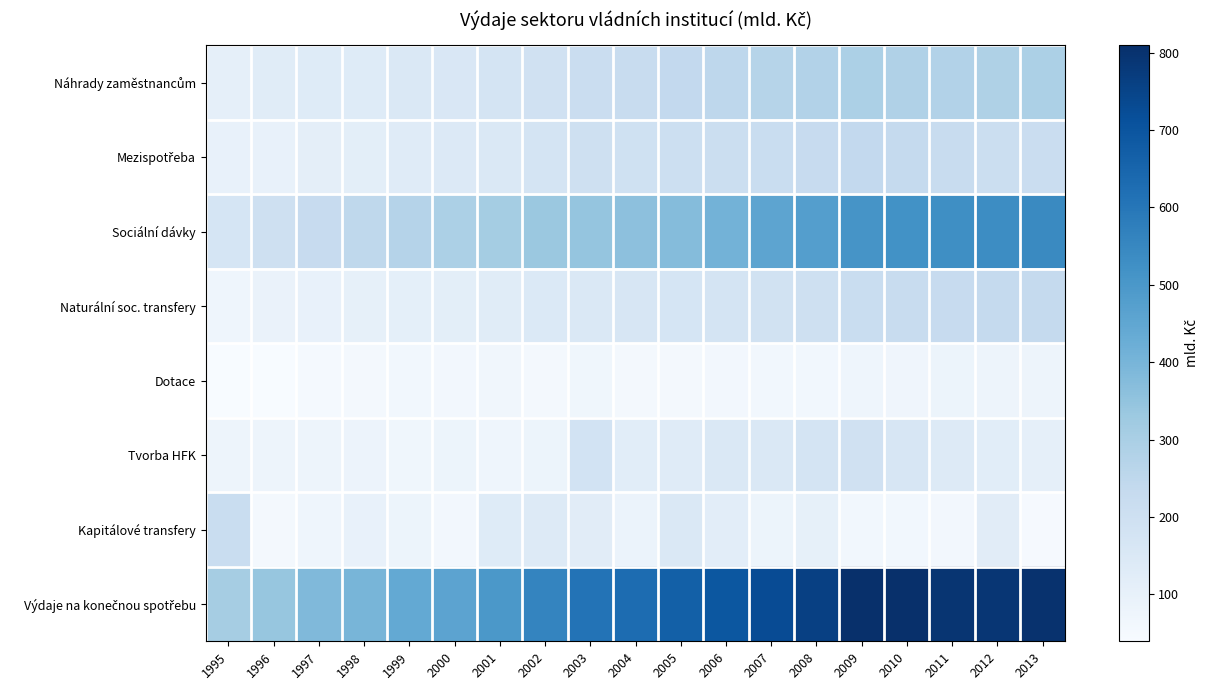

How many distinct data groups are displayed?

8